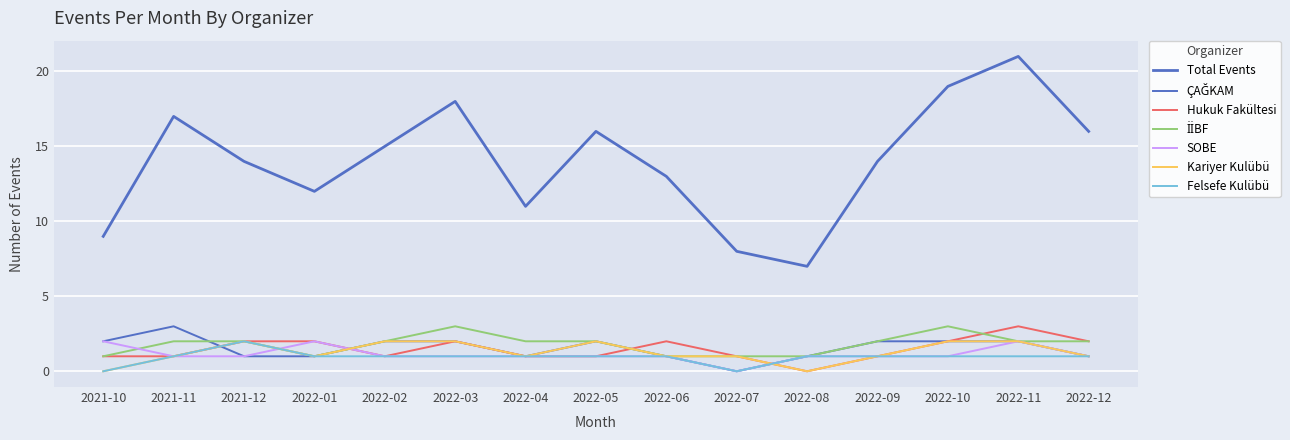

Reading left to right, extract all data points from this chart.

2021-10=9	2021-11=17	2021-12=14	2022-01=12	2022-02=15	2022-03=18	2022-04=11	2022-05=16	2022-06=13	2022-07=8	2022-08=7	2022-09=14	2022-10=19	2022-11=21	2022-12=16